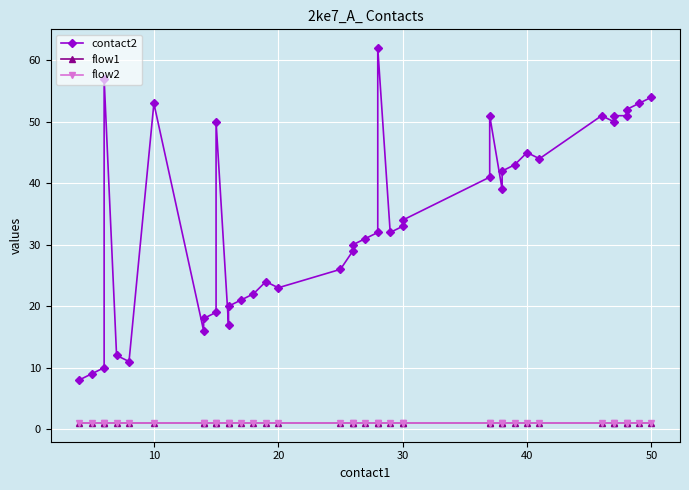

True or false: flow2 has more than 2 interior local peaks.

False